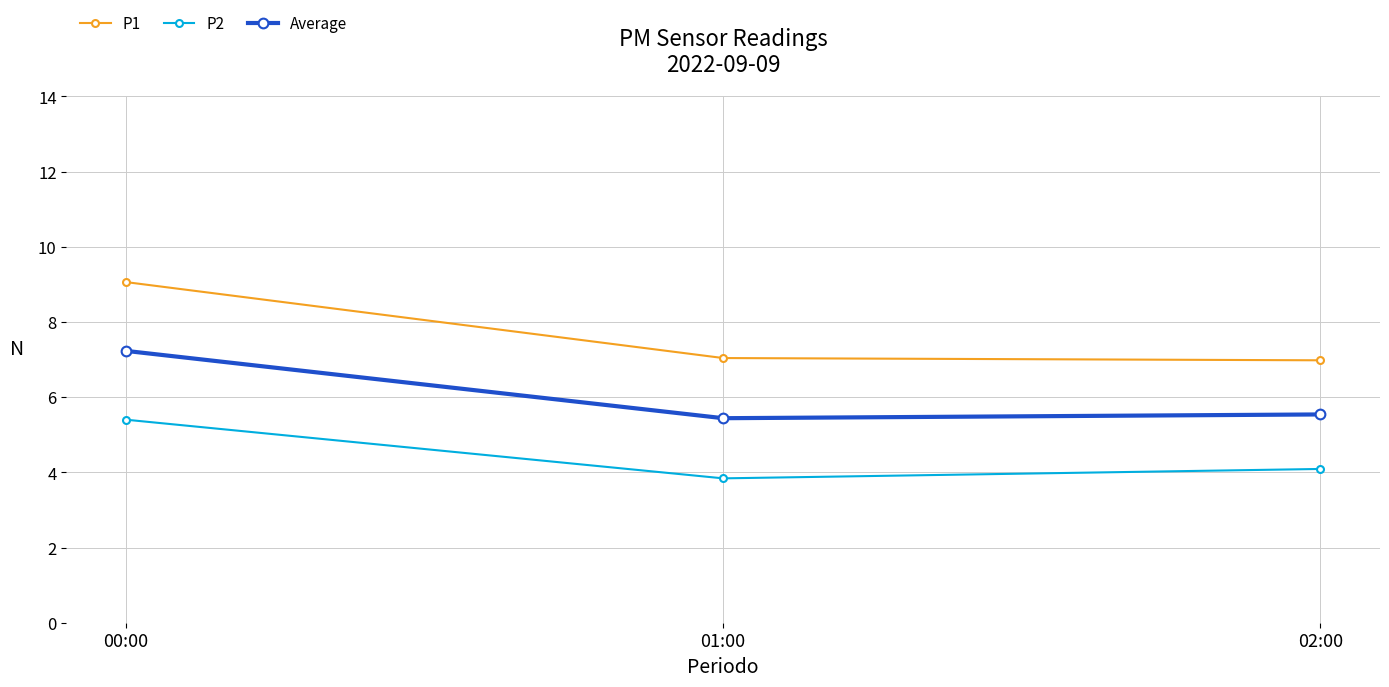

Count the number of categories in the chart.

3